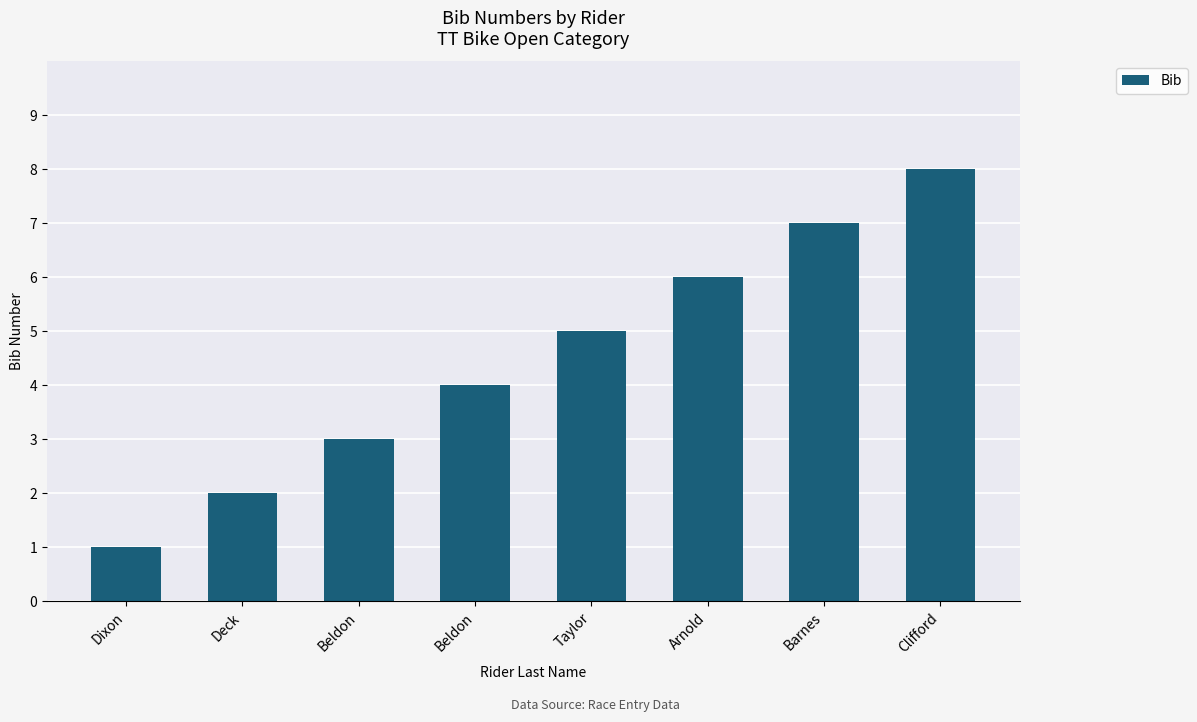

Rank the categories by value from highest to lowest.

Clifford, Barnes, Arnold, Taylor, Beldon, Beldon, Deck, Dixon